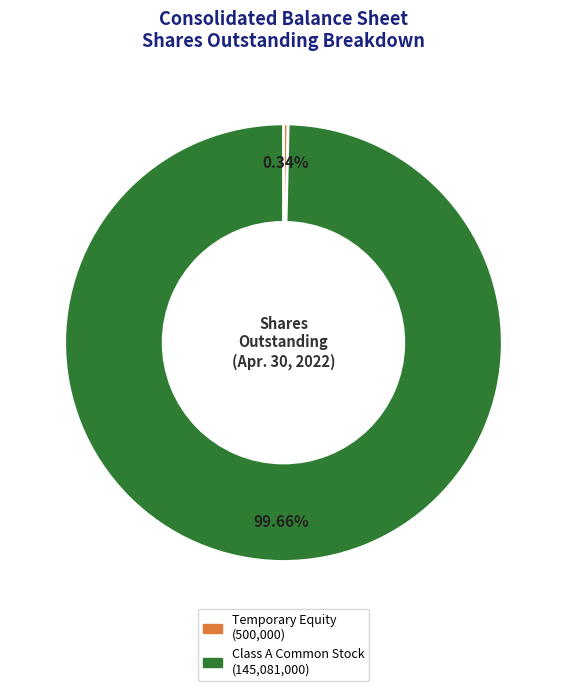

Combined, do Temporary Equity (500,000) and Class A Common Stock (145,081,000) account for over 50%?

Yes